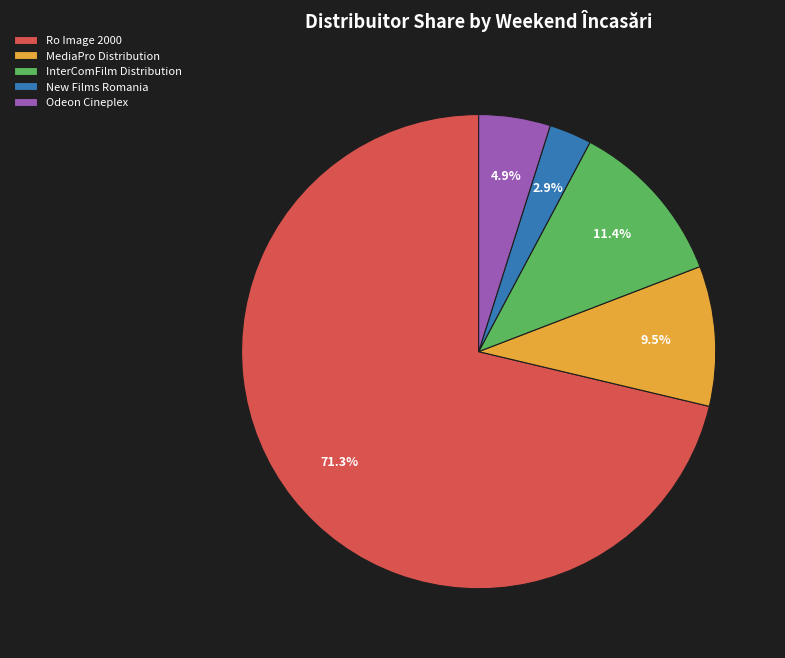

Combined, what portion of the pie is New Films Romania and Ro Image 2000?

74.2%